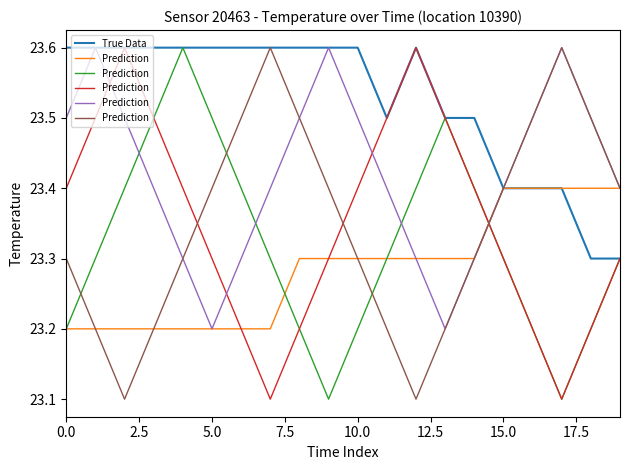

What is the average value of the True Data series?

23.5